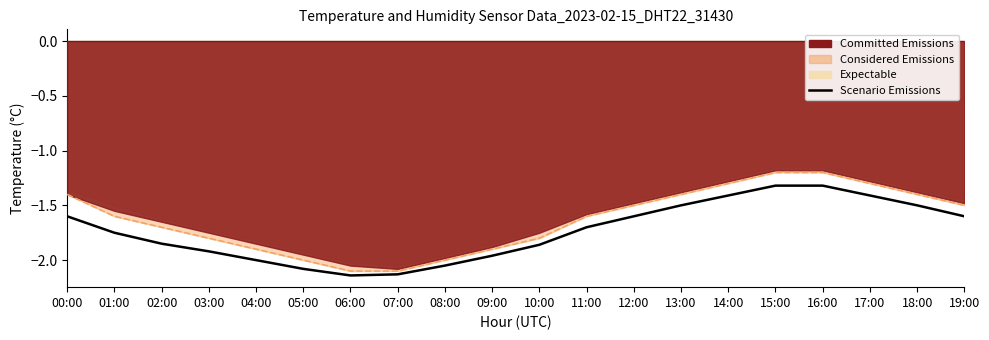

What is the sum of the values at 11:00 and 03:00?

-3.6